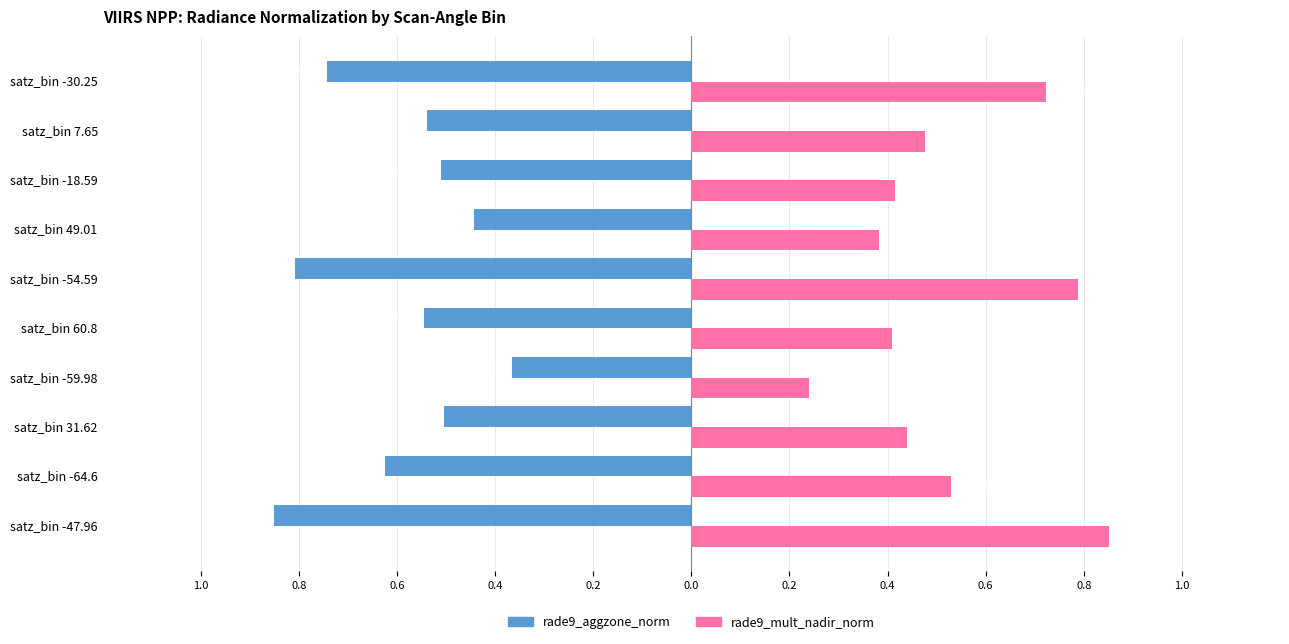

Reading left to right, list all the values displayed in this chart.

rade9_aggzone_norm: -0.9	-0.6	-0.5	-0.4	-0.5	-0.8	-0.4	-0.5	-0.5	-0.7
rade9_mult_nadir_norm: 0.9	0.5	0.4	0.2	0.4	0.8	0.4	0.4	0.5	0.7